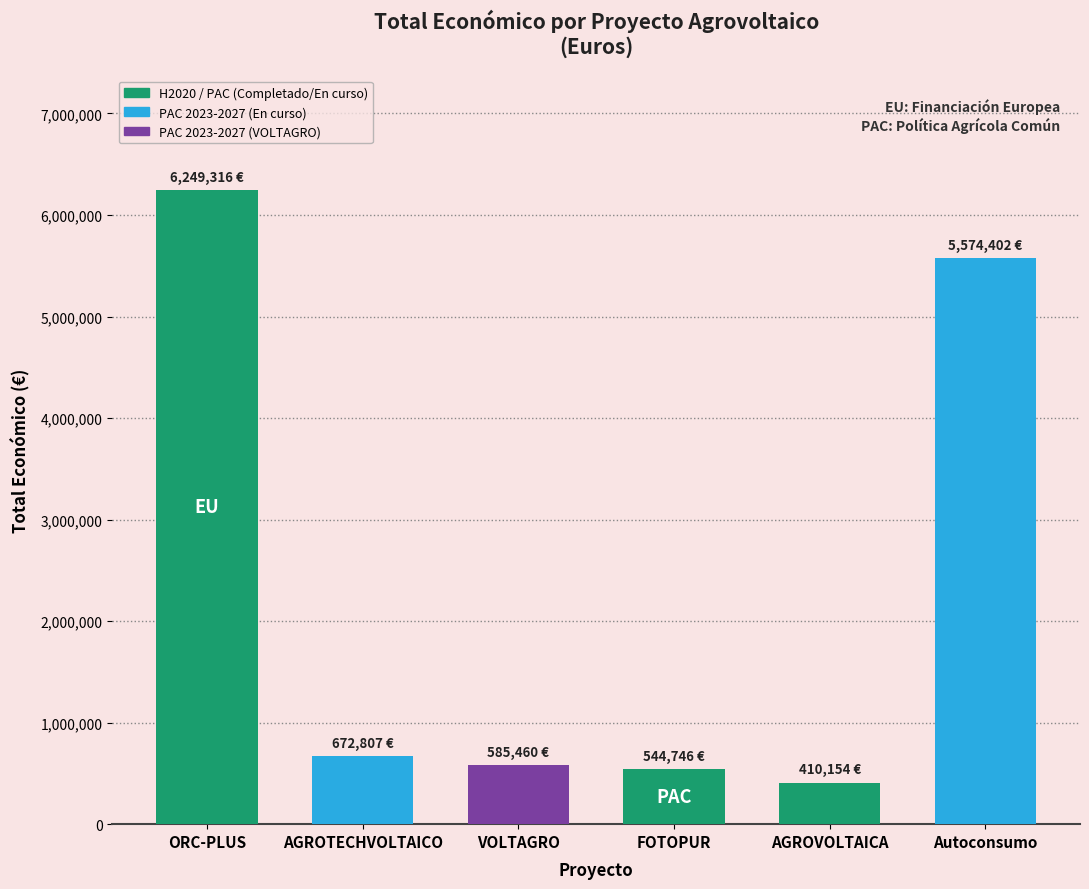

What is the sum of all values?

14036885